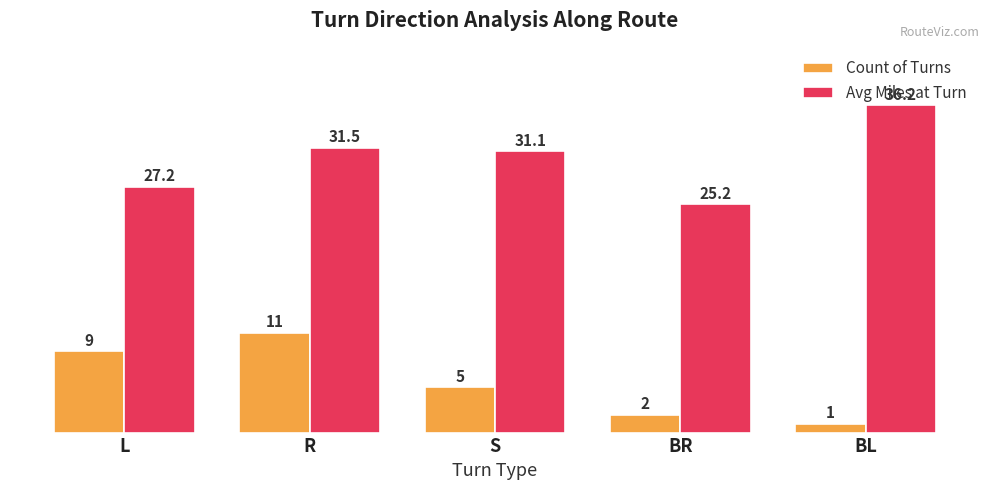

What value does the Avg Miles at Turn series have at BL?

36.2